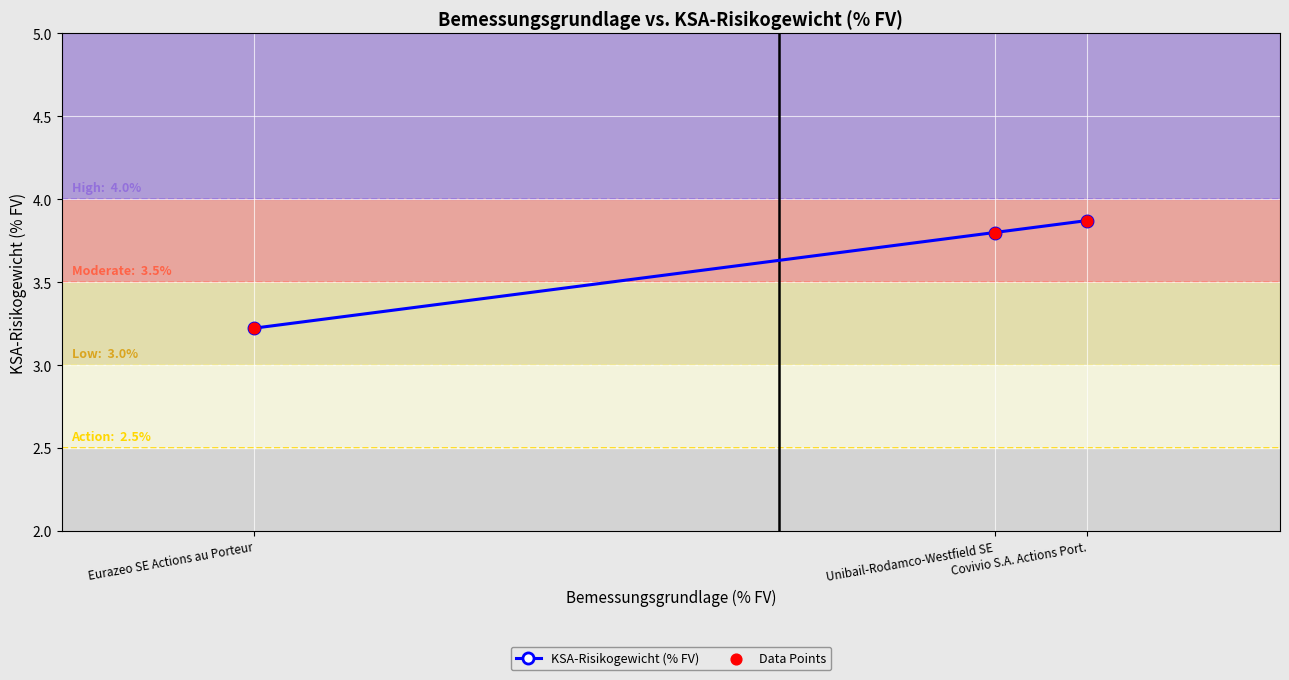

What is the sum of all values?

10.9